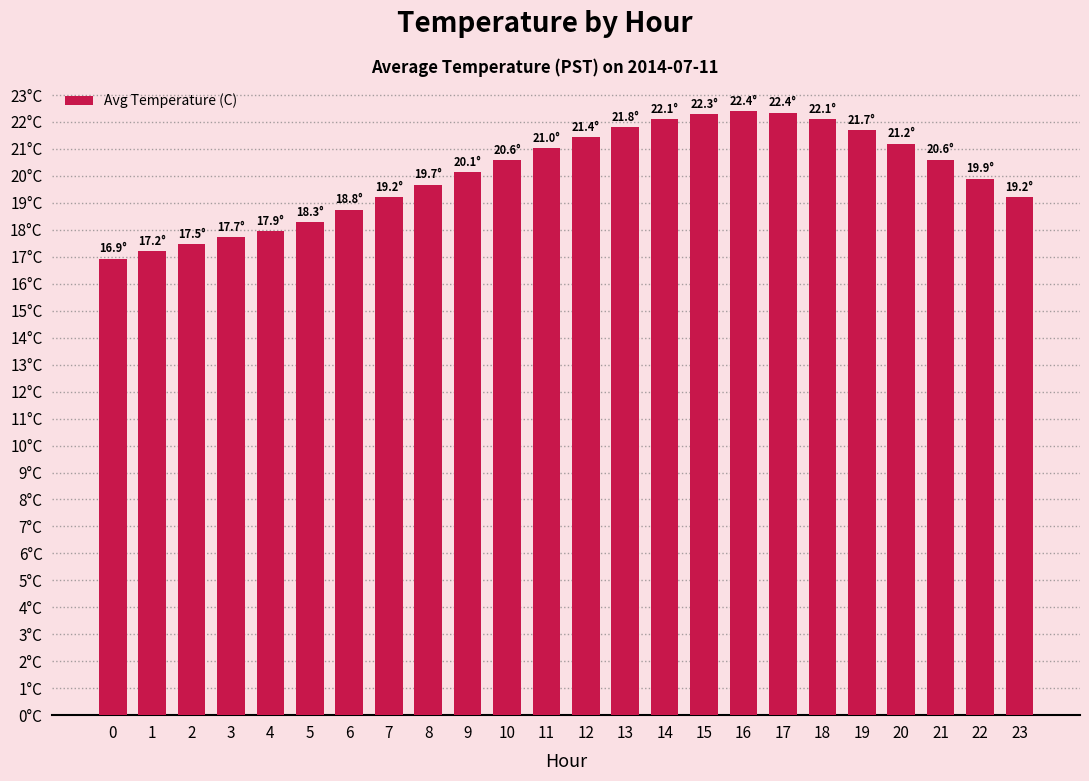

Between 1 and 14, which is larger?

14